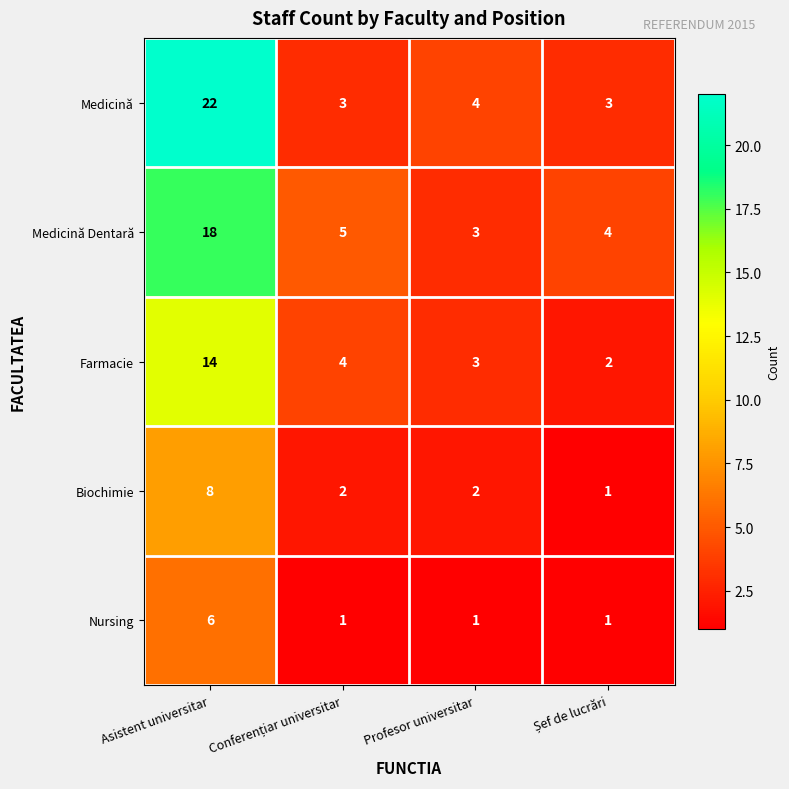

What is the average value of the Biochimie series?

3